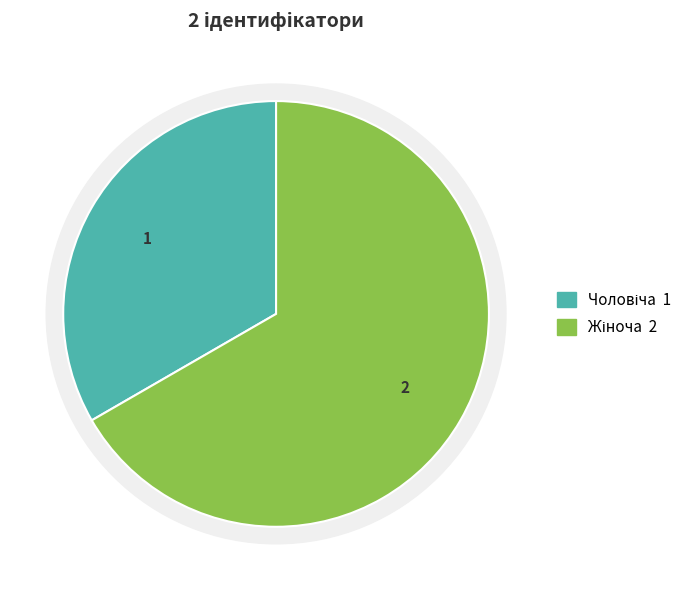

The Жіноча slice represents 67% of the pie. True or false?

True